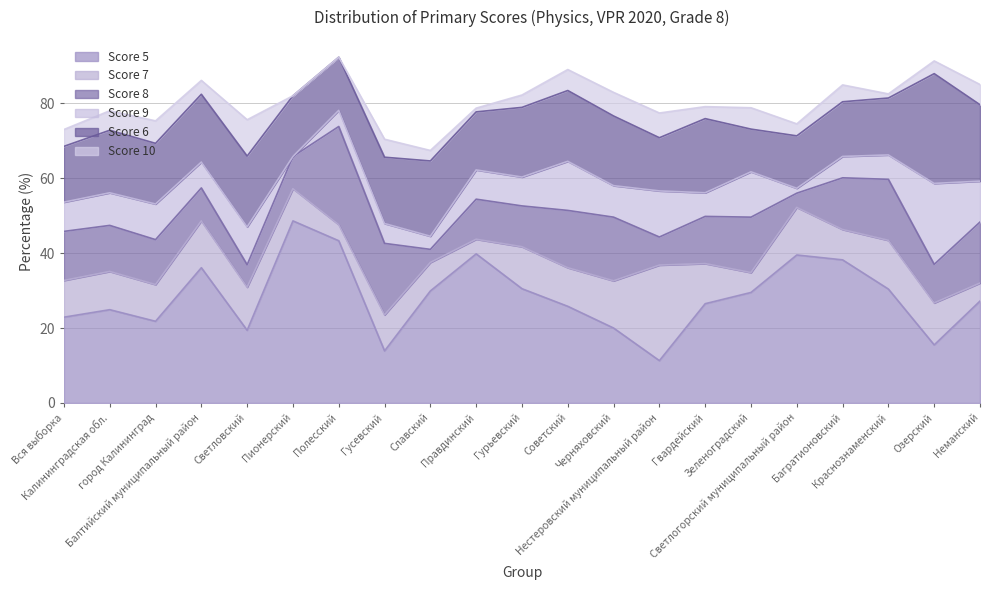

Where is Score 5 nearest to the value 29?

Зеленоградский